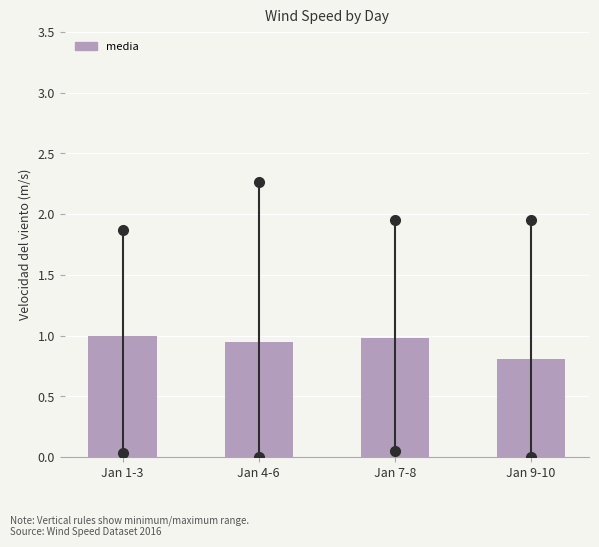

True or false: the data shows 1.0 at Jan 1-3.

True